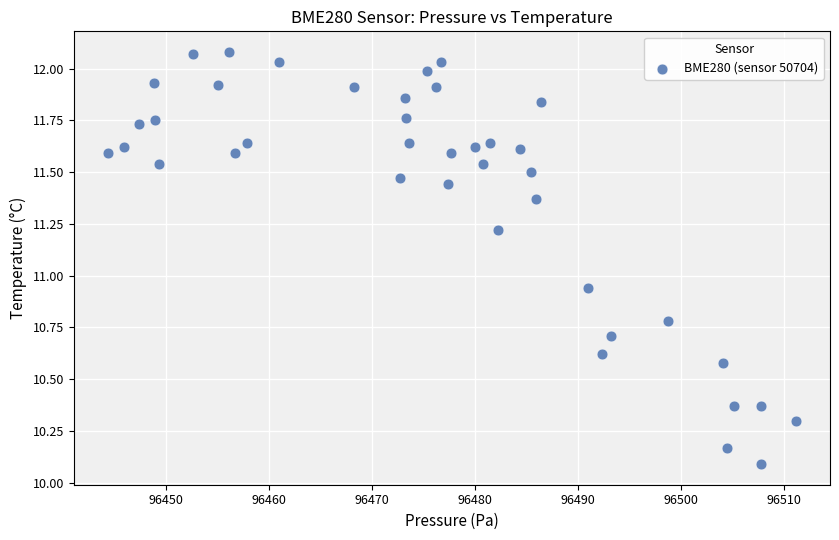

What is the range of X values (max minus min)?

66.8